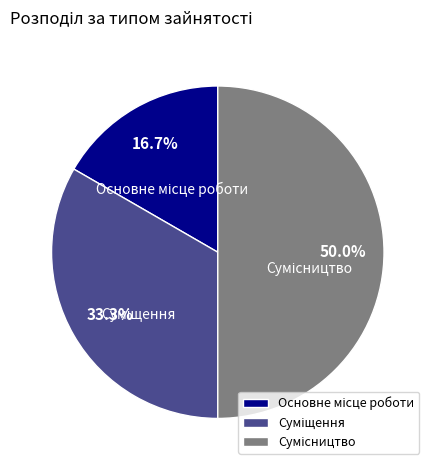

Which category has the biggest portion of the pie?

Сумісництво